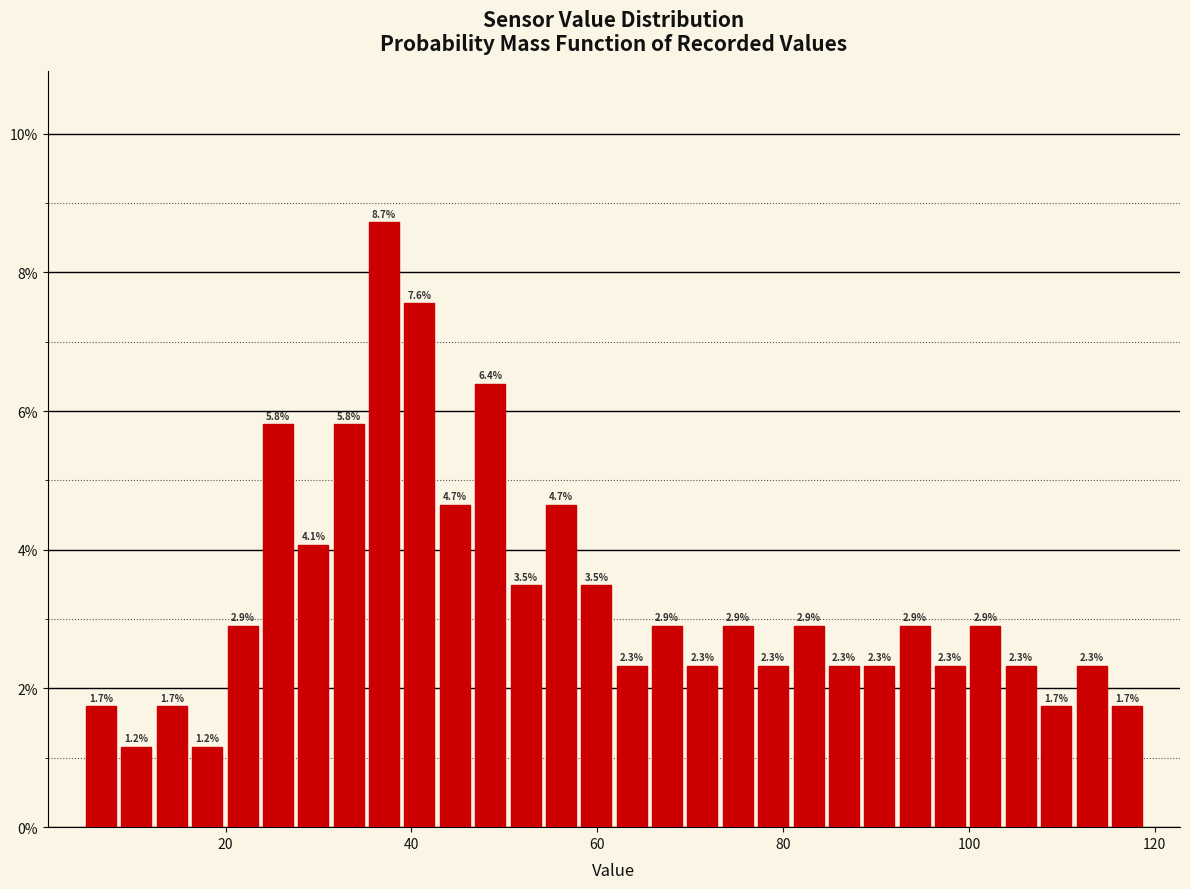

Around what value on the x-axis is the tallest bar? Give the approximate position of its centre, as read against the axis.

38